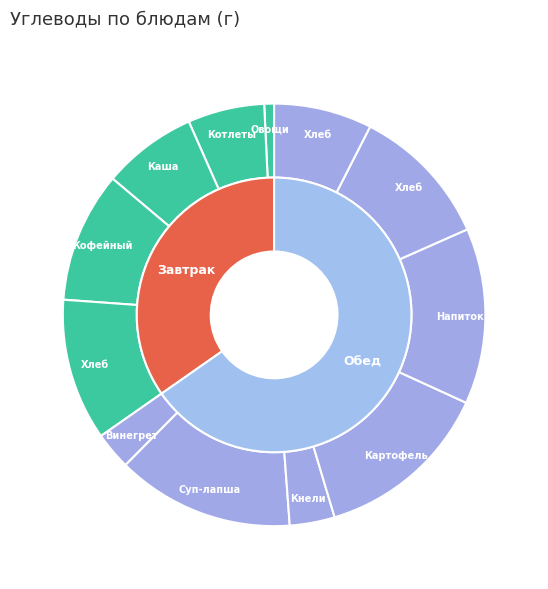

Does Хлеб пшеничный (завтрак) represent more than half of the total?

No